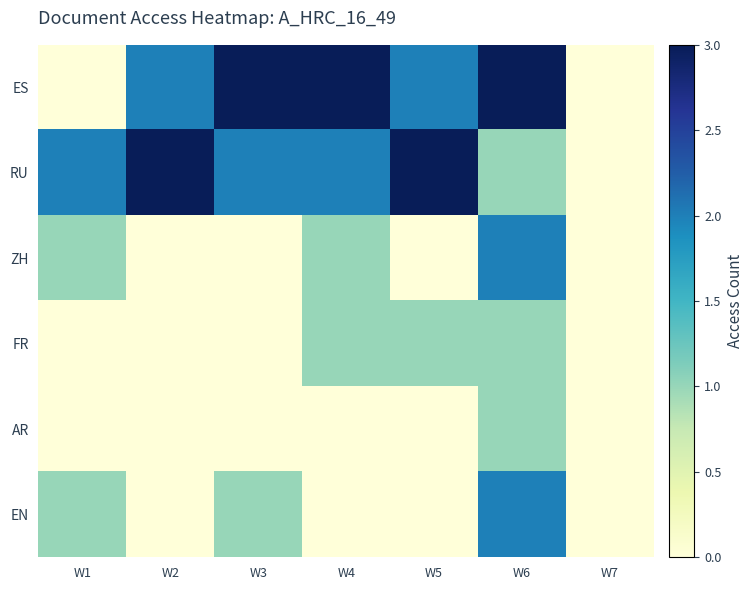

Reading left to right, what are all the values shown in this chart?

ES: W1=0	W2=2	W3=3	W4=3	W5=2	W6=3	W7=0
RU: W1=2	W2=3	W3=2	W4=2	W5=3	W6=1	W7=0
ZH: W1=1	W2=0	W3=0	W4=1	W5=0	W6=2	W7=0
FR: W1=0	W2=0	W3=0	W4=1	W5=1	W6=1	W7=0
AR: W1=0	W2=0	W3=0	W4=0	W5=0	W6=1	W7=0
EN: W1=1	W2=0	W3=1	W4=0	W5=0	W6=2	W7=0